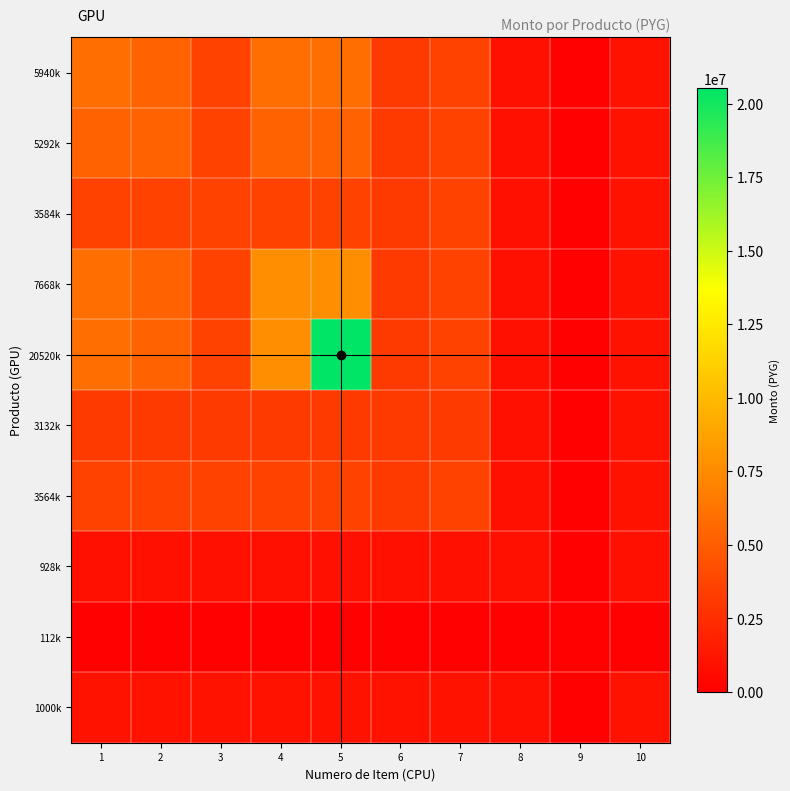

At which category does the chart reach its minimum across all series?

9